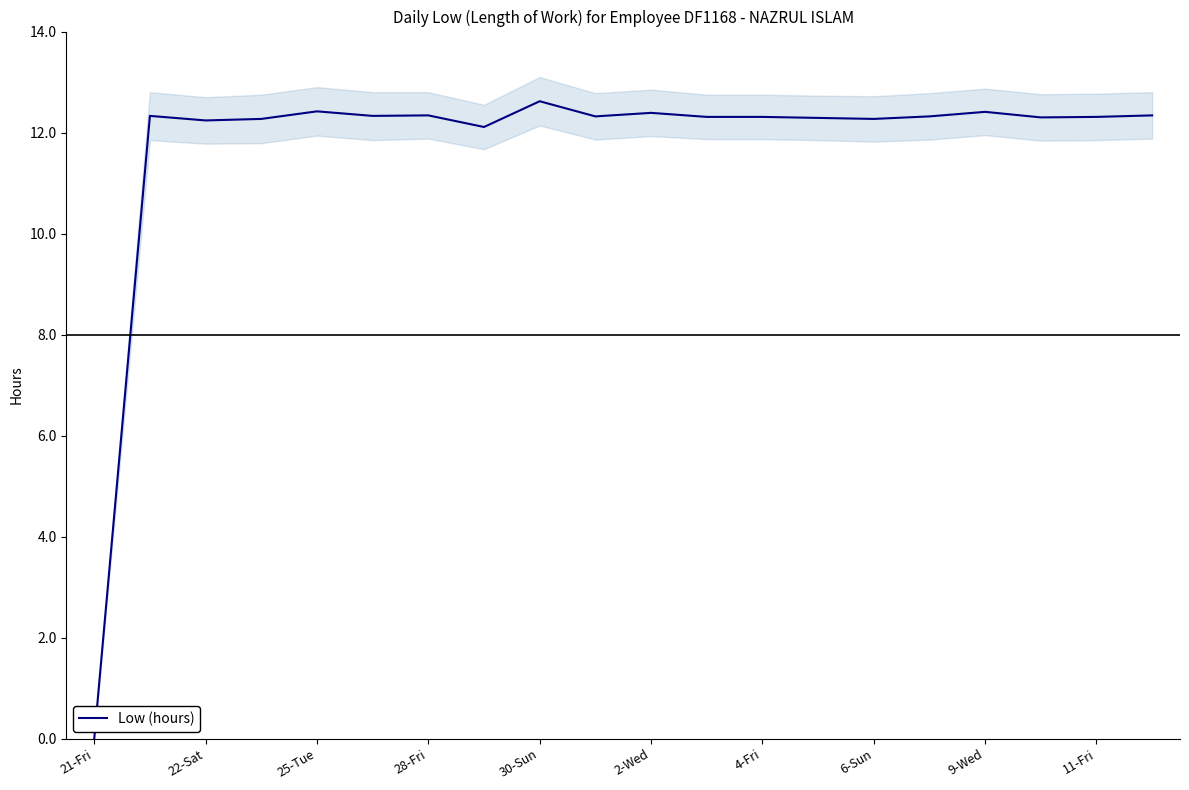

Is this an area chart (filled region under the line)?

No